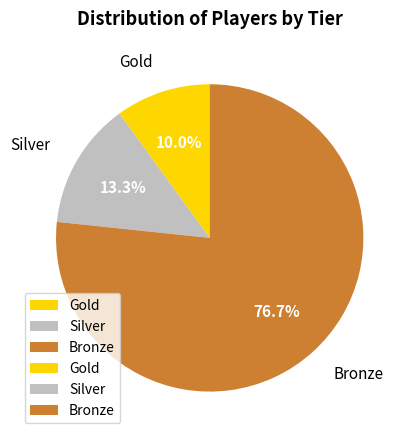

Count the number of slices in the pie.

3